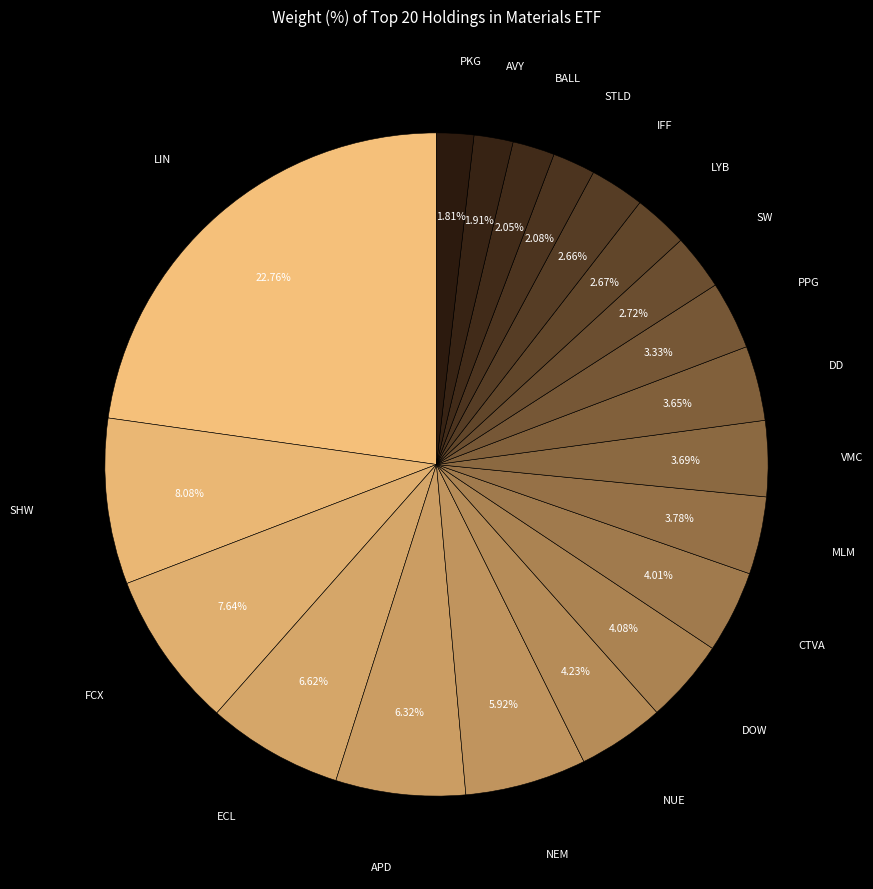

Count the number of slices in the pie.

20